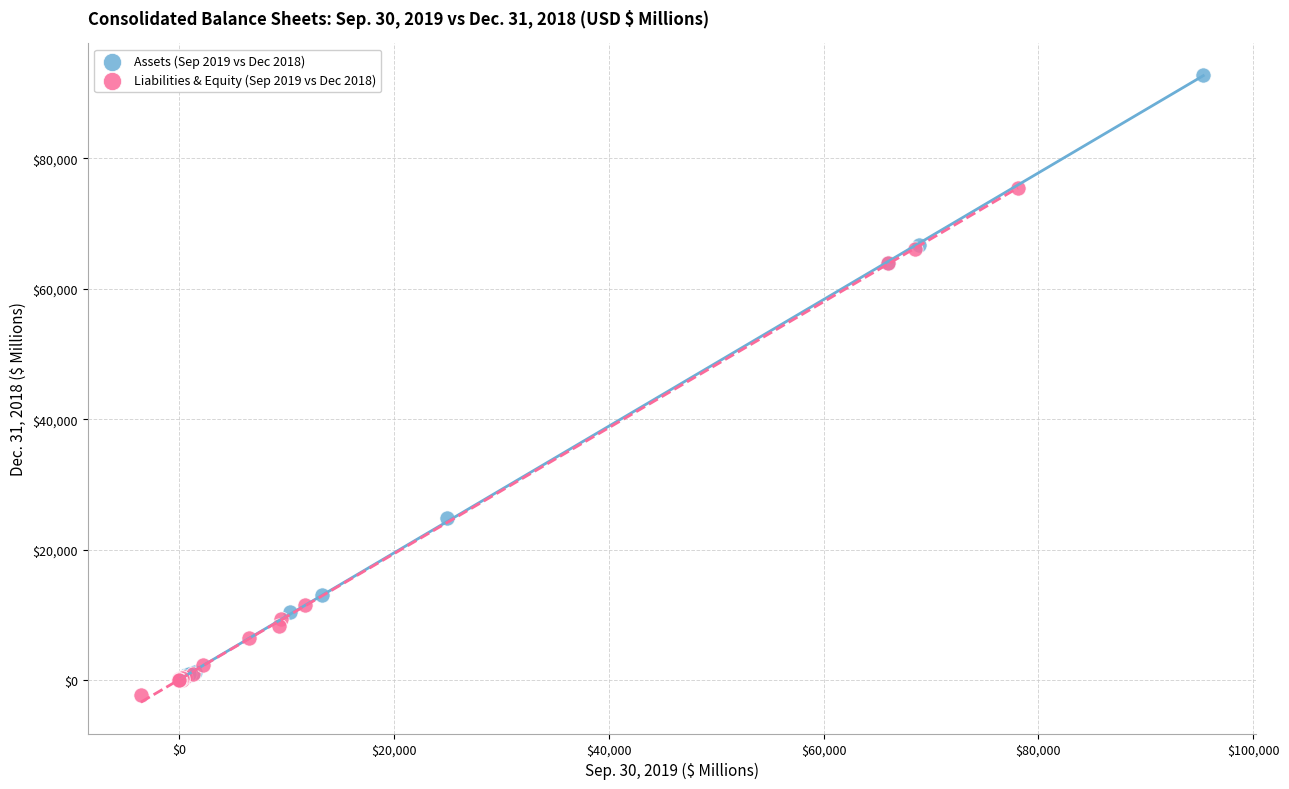

Which series contains the lowest Y value?

Liabilities & Equity (Sep 2019 vs Dec 2018)